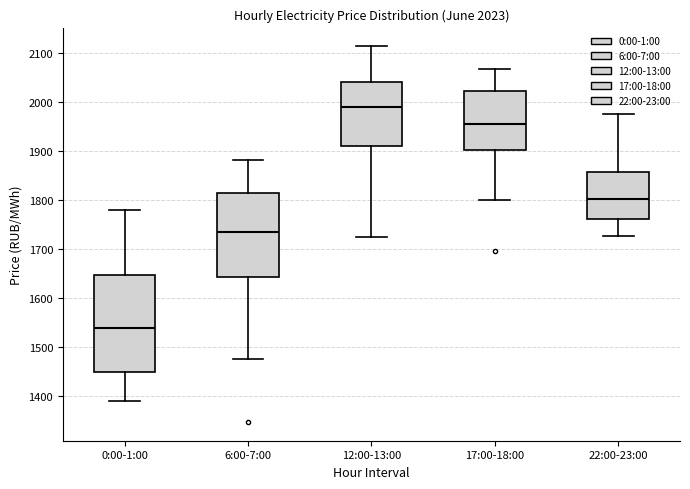

Comparing the boxes themselves (not the whiskers), which one is the tallest?

0:00-1:00